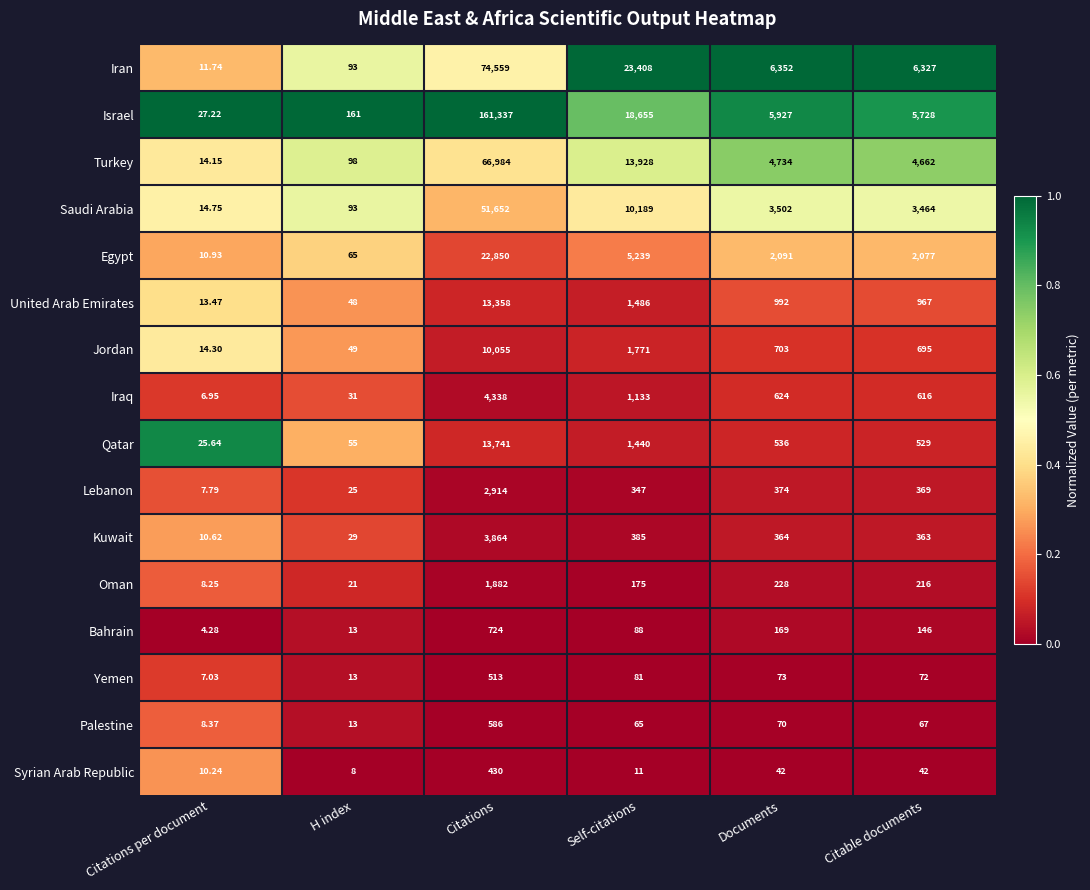

List the labels in order of Turkey value, smallest first.

Citations per document, H index, Citable documents, Documents, Self-citations, Citations